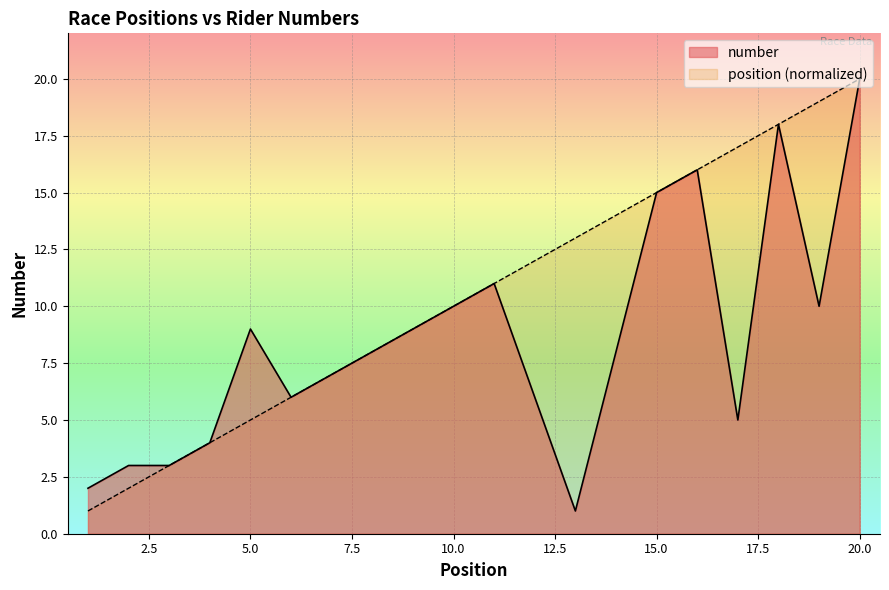

At which category does number reach its first local peak?

5